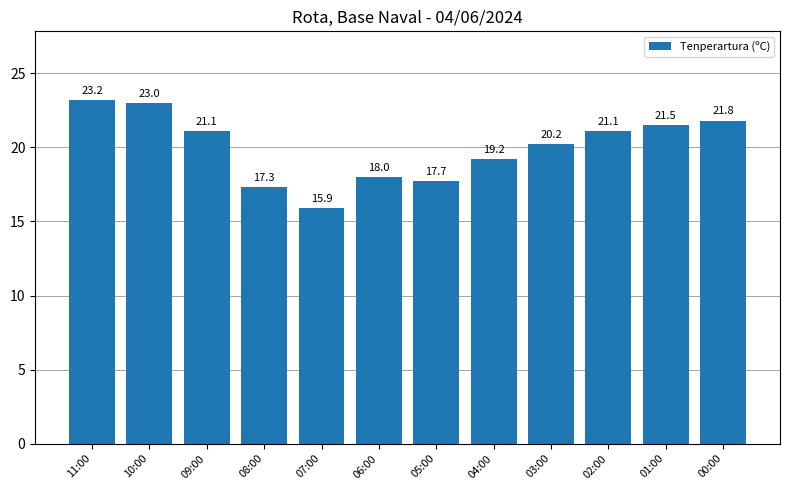

What is the average value?

20.0